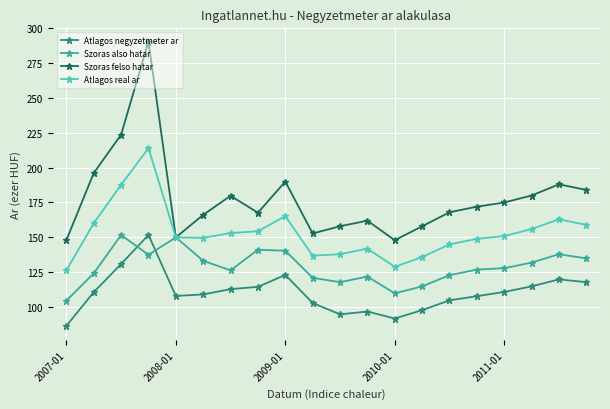

What is the lowest value of the Szoras also hatar series?

104.8